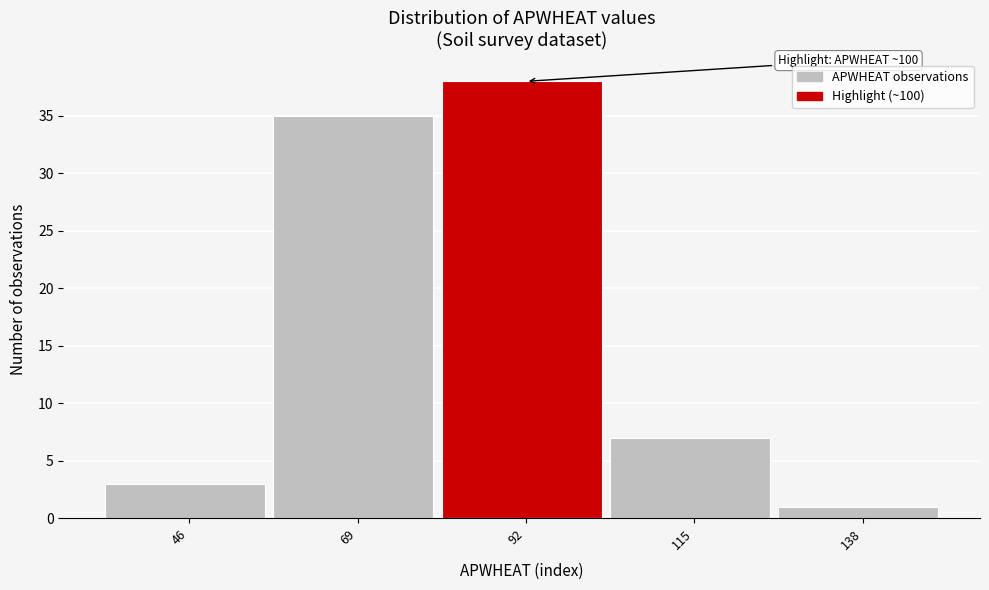

Reading right to left, transcribe all the data shown in this chart.

138=1	115=7	92=38	69=35	46=3